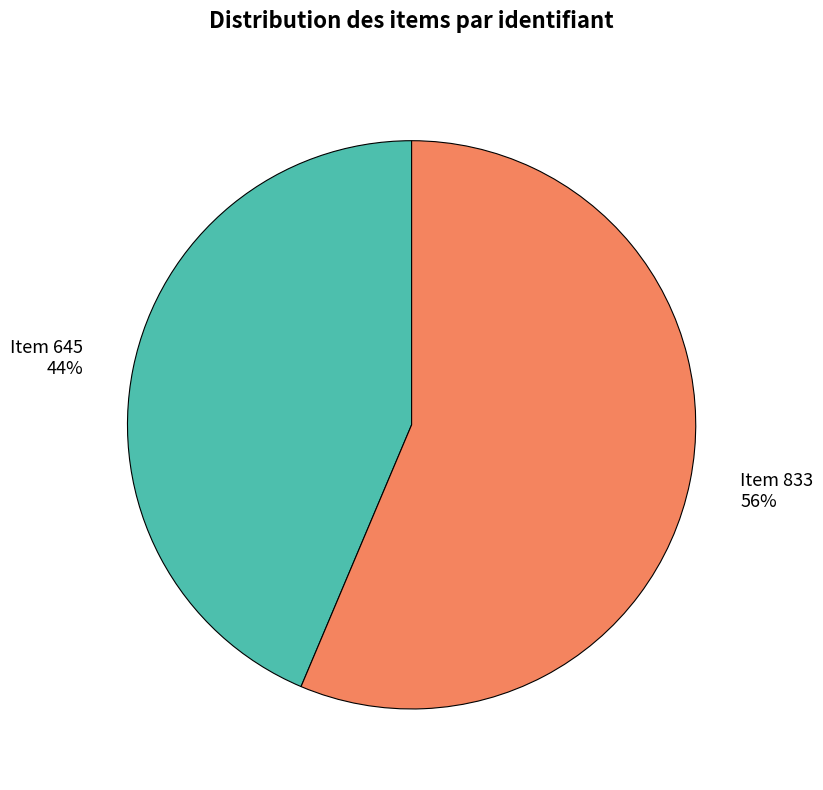

Is there a majority slice in this chart?

Yes